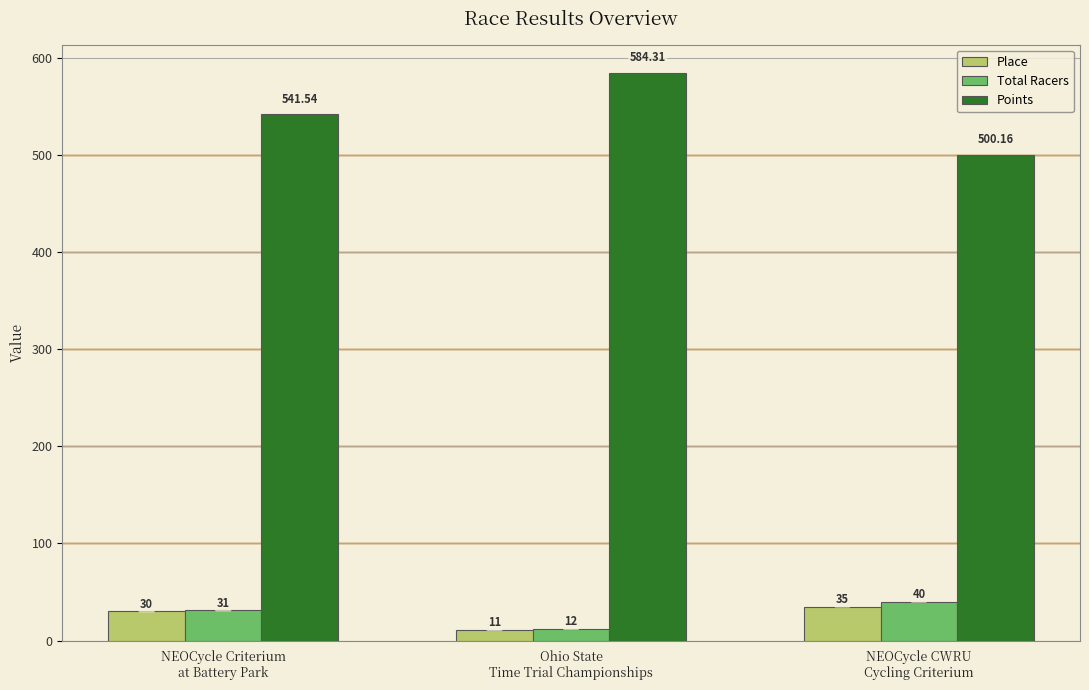

List the series in order of their peak value, lowest first.

Place, Total Racers, Points